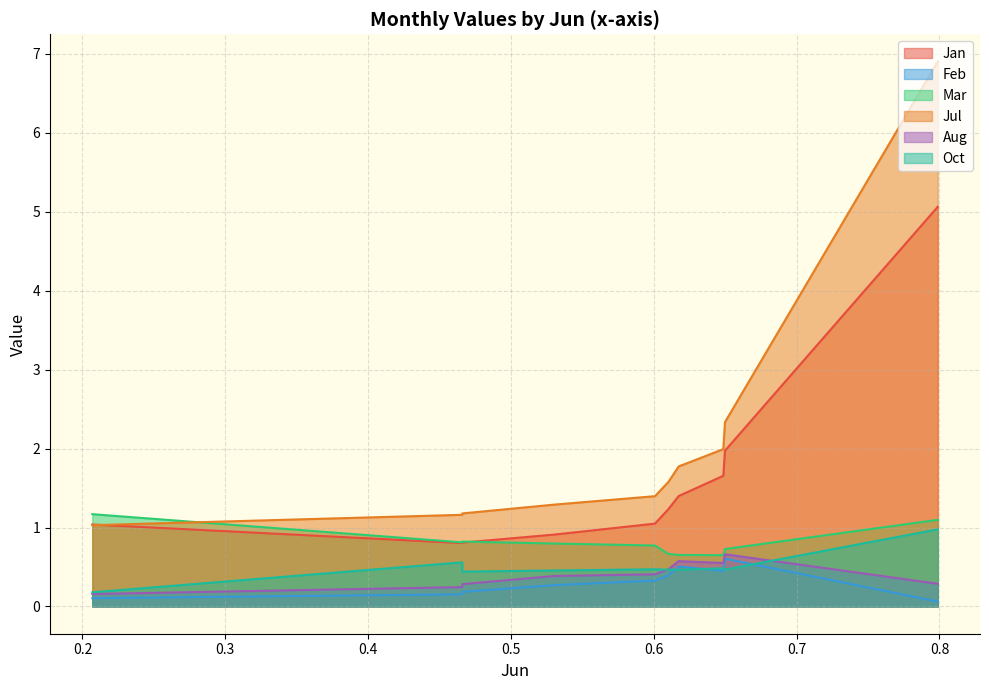

Which series has the widest spread of values?

Jul